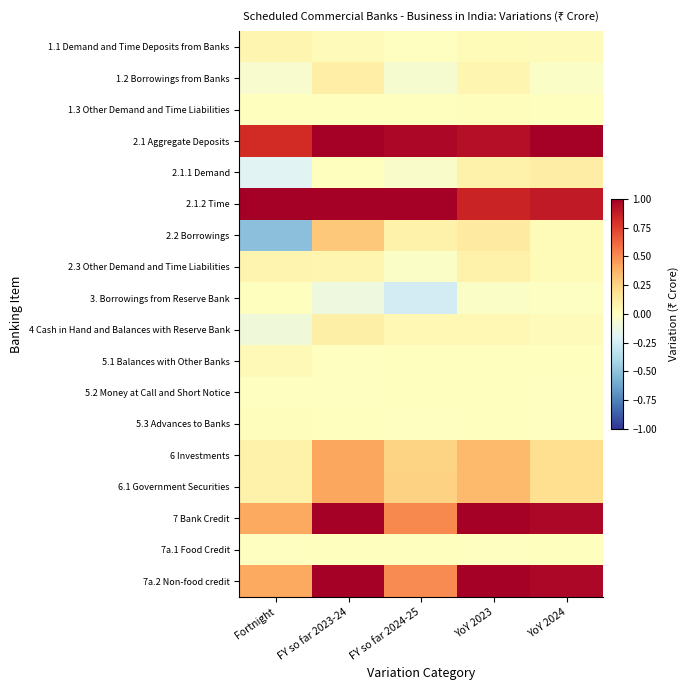

At which category does the chart reach its peak across all series?

FY so far 2023-24